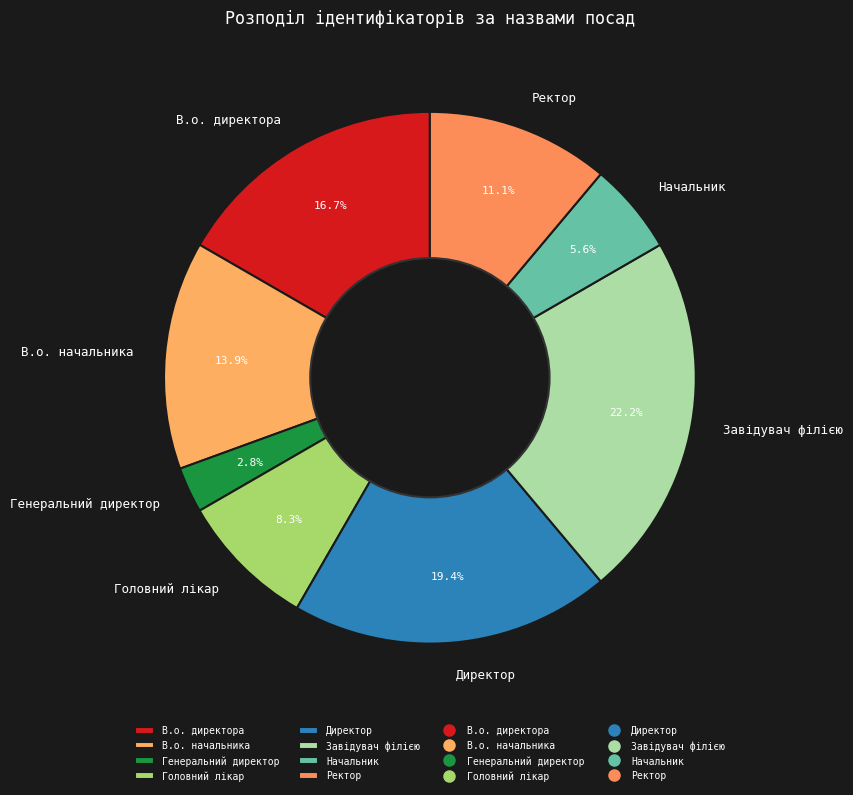

To the nearest percent, what is the average slice percentage?

12%